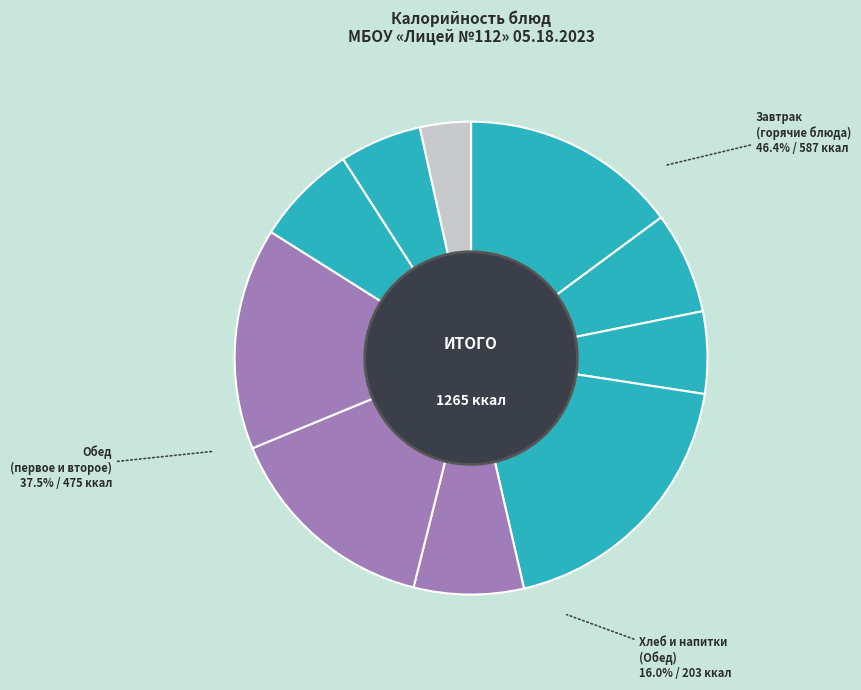

Which slice is the largest?

каша гречневая (Завтрак)